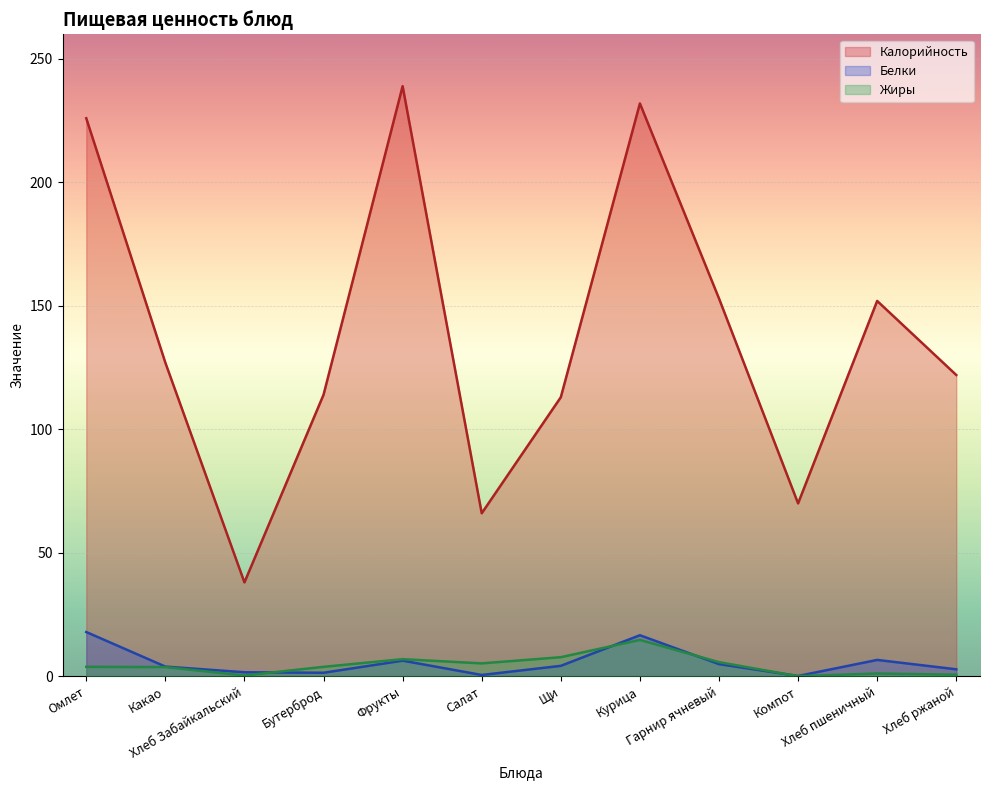

Does the chart display data point markers on the line(s)?

No